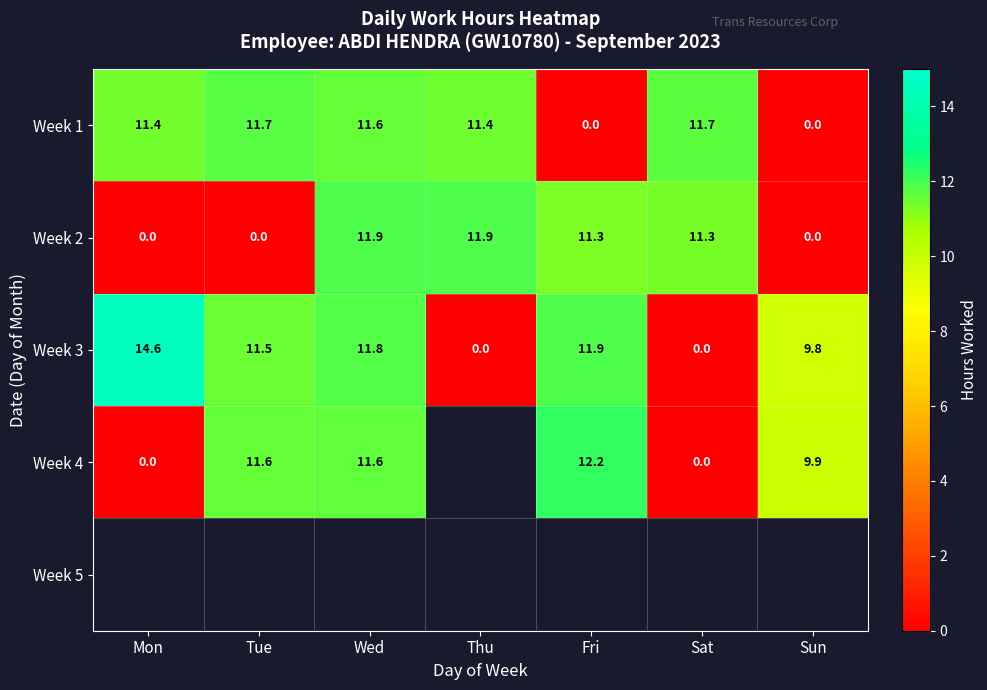

Where does the Week 3 series first go above 11?

Mon